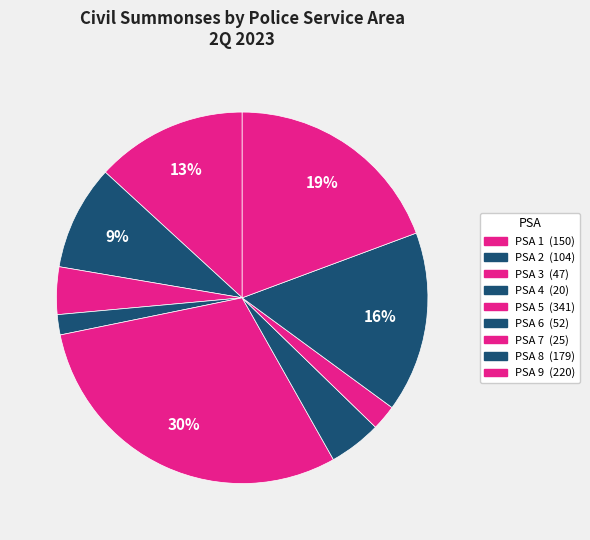

How much of the chart is everything except PSA 1?

86.8%